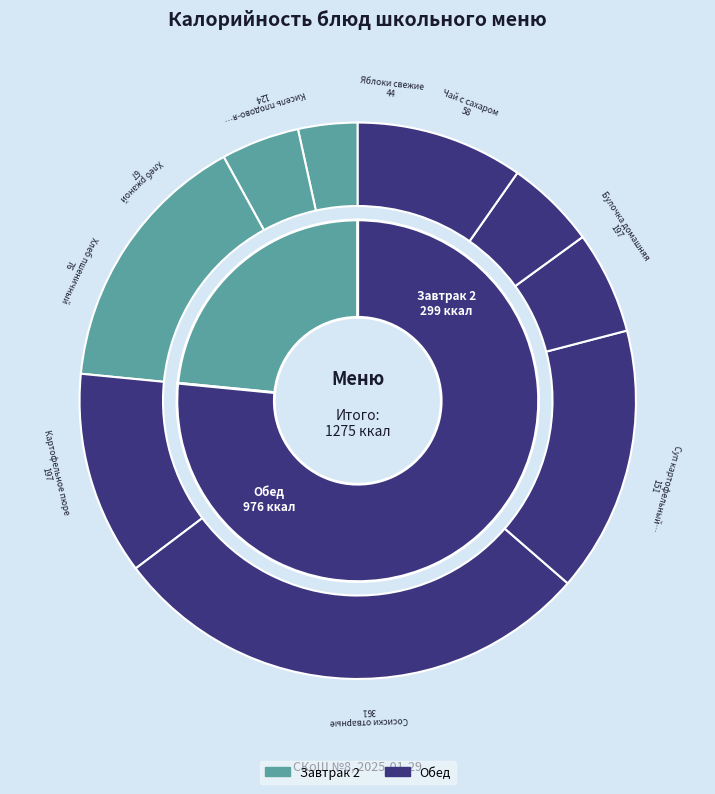

The Картофельное пюре slice represents 15% of the pie. True or false?

True